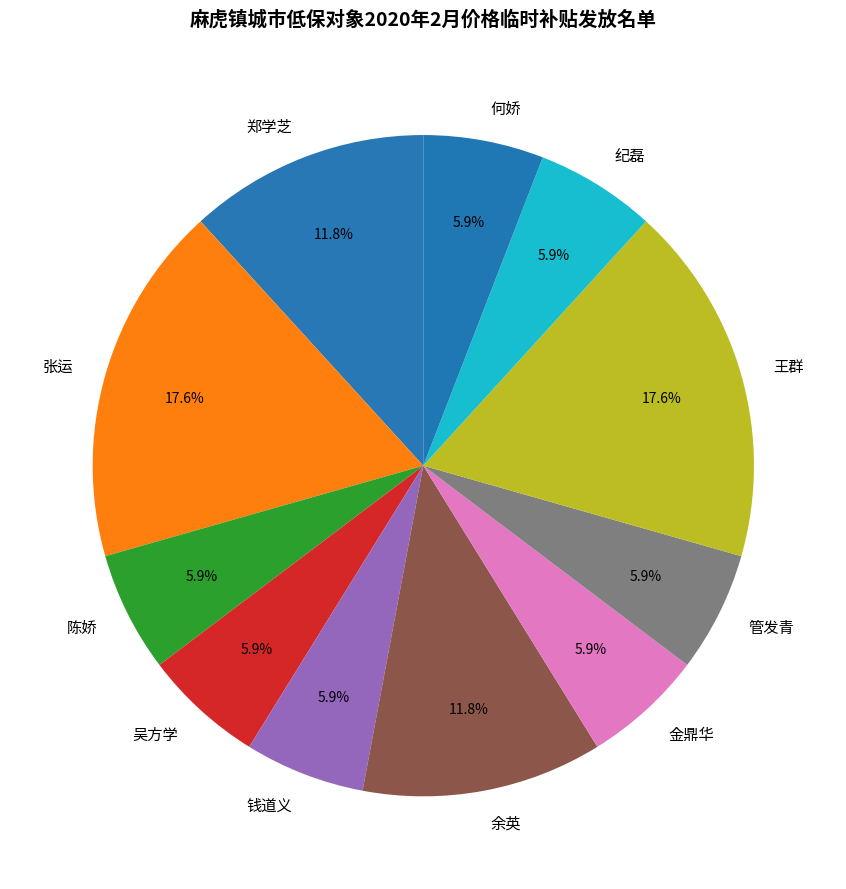

Does any single category account for the majority?

No